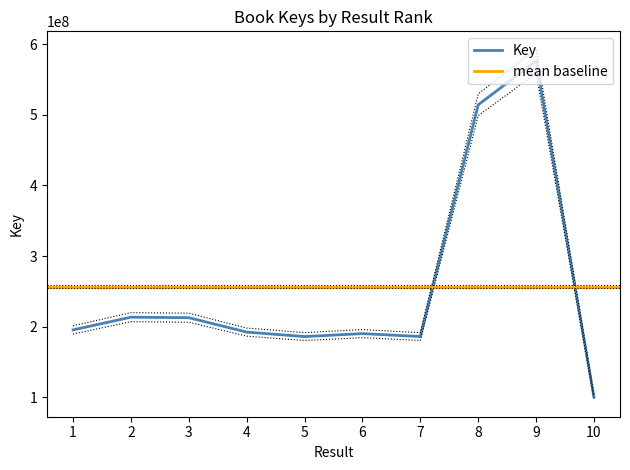

True or false: the data shows 103432808.1 at 10.

True